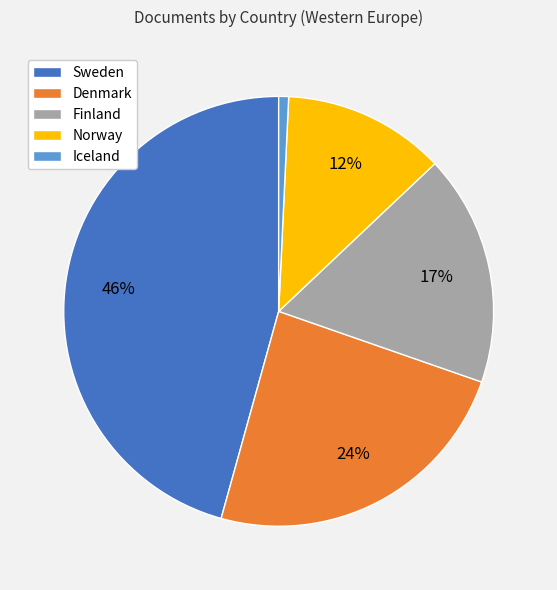

Which slice is the largest?

Sweden